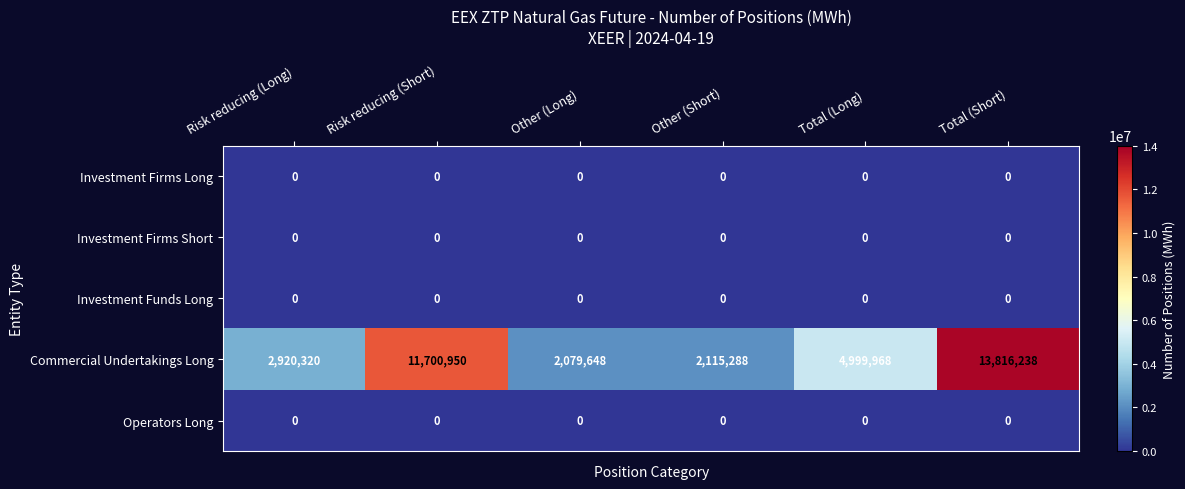

What is the difference between the highest and lowest values at Risk reducing (Short)?

11700950